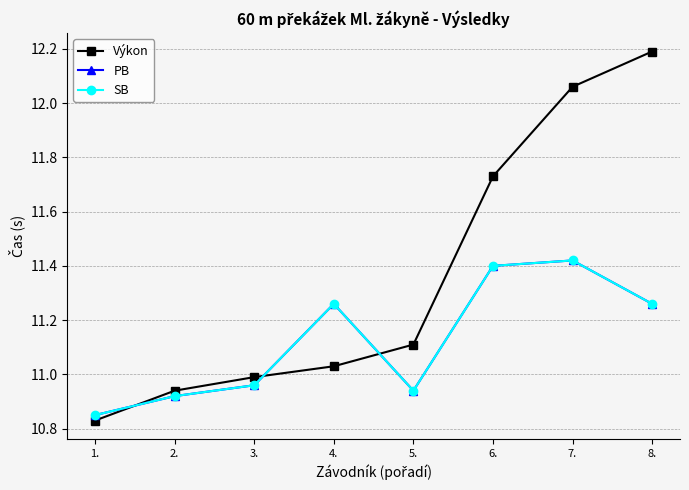

What is the maximum value for PB?

11.4